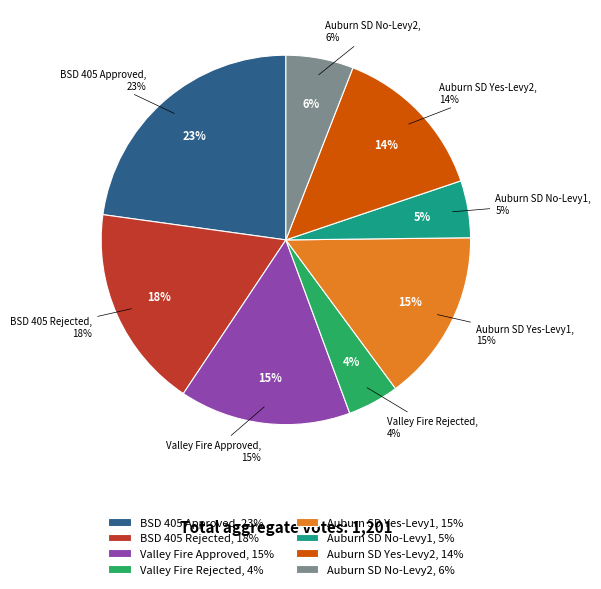

To the nearest percent, what portion does Auburn School District No. 408 (No-2) represent?

6%